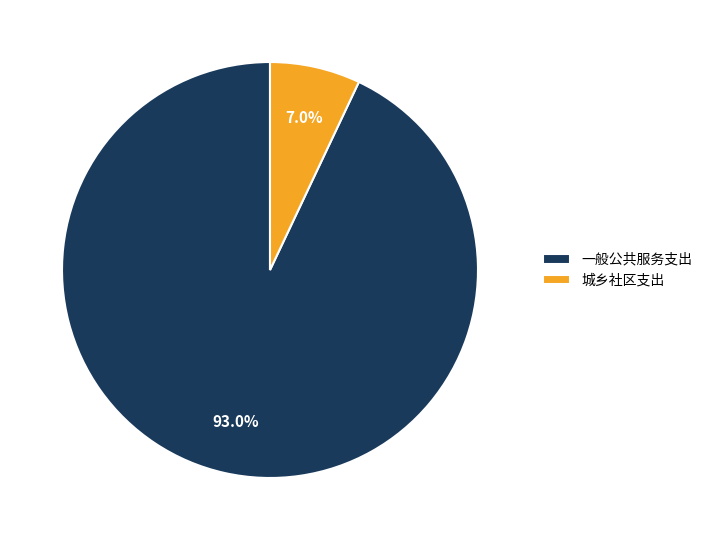

What percentage is the 一般公共服务支出 slice, to the nearest percent?

93%